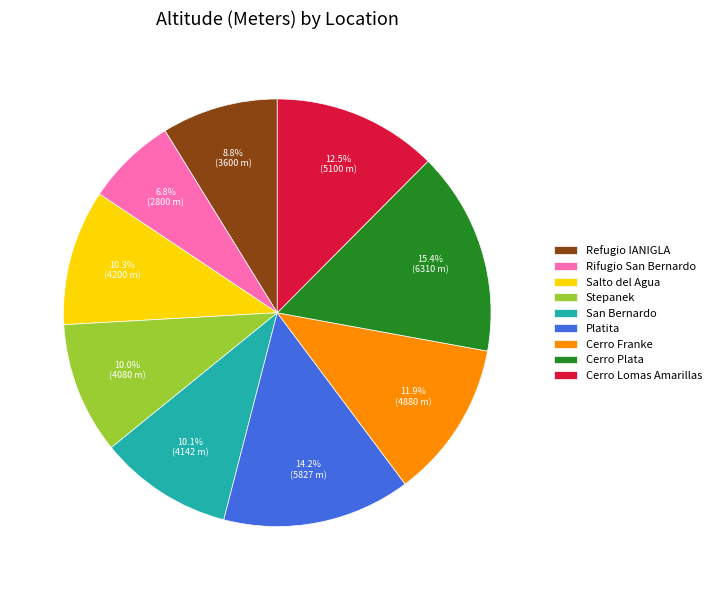

Combined, do Rifugio San Bernardo and Platita account for over 50%?

No